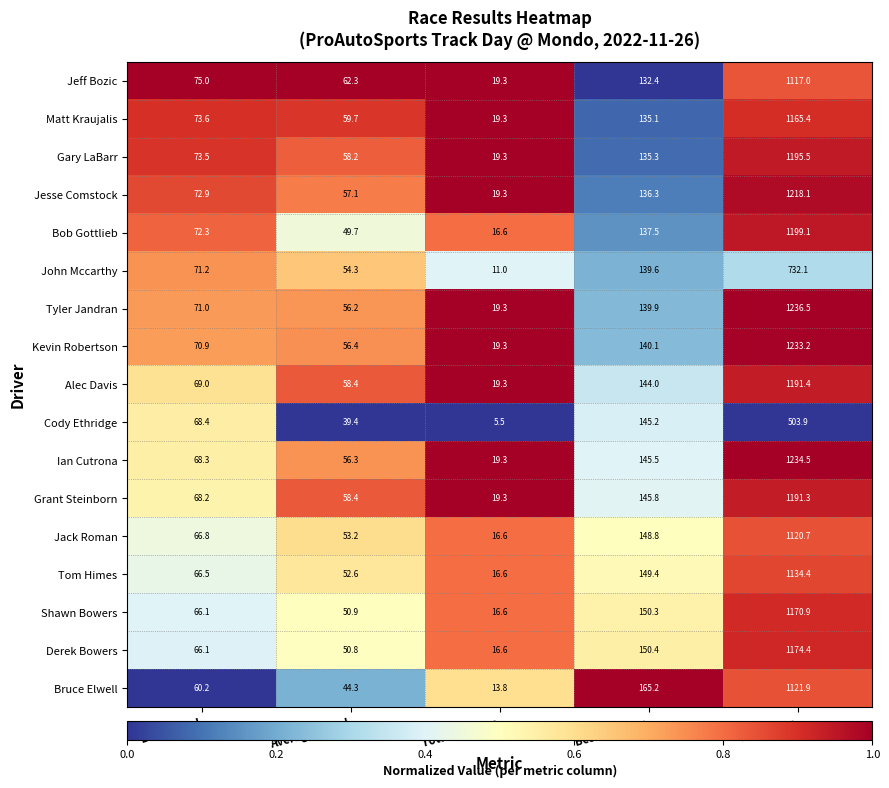

At which category is the sum across all series the highest?

Total Time